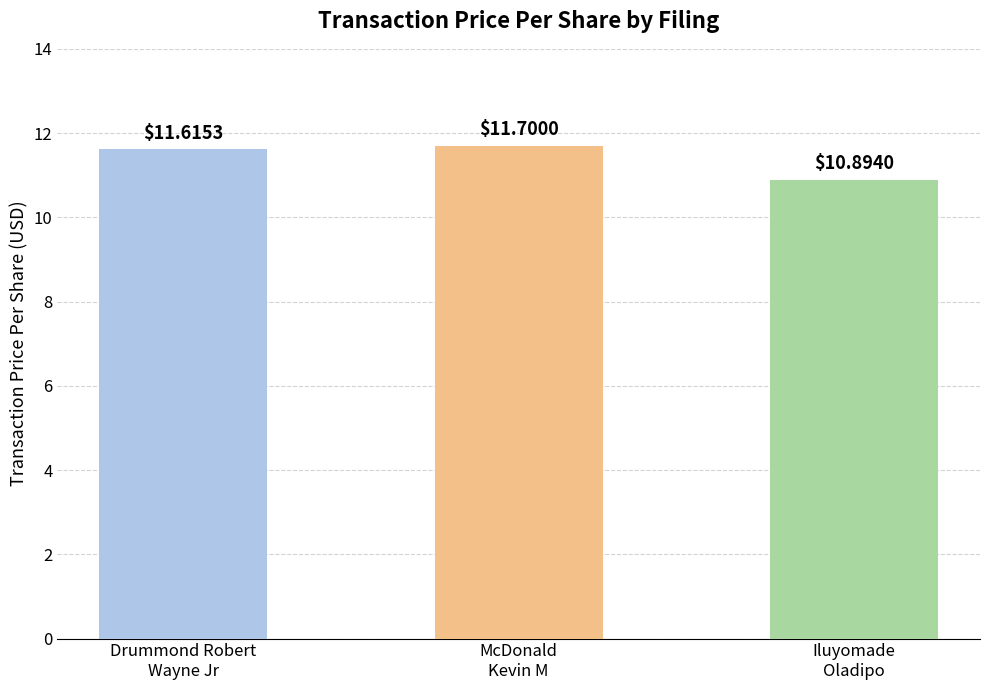

True or false: the data shows 20.3 at McDonald
Kevin M.

False